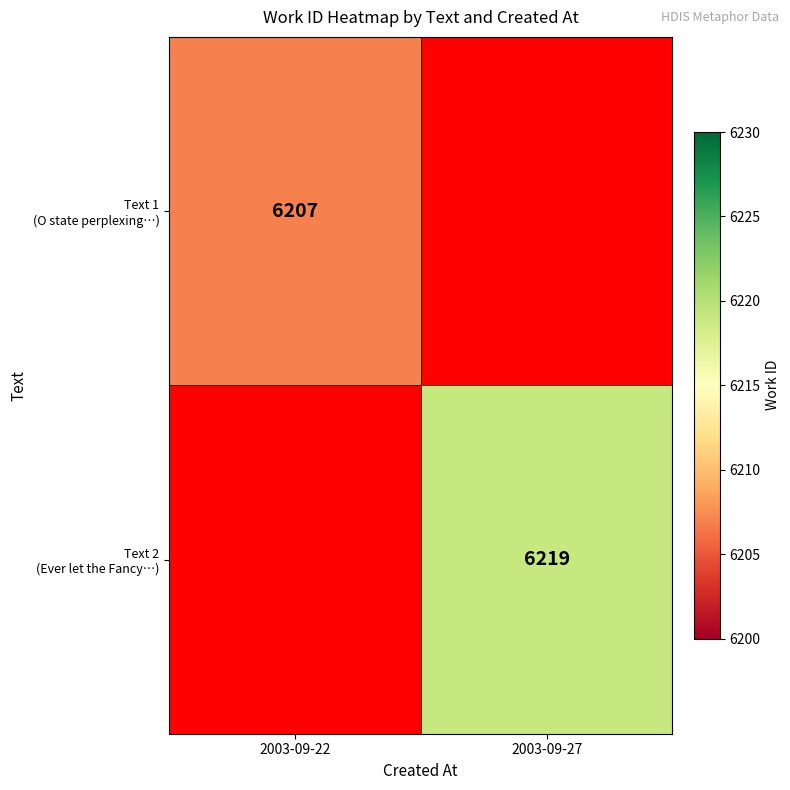

How many categories are shown in the chart?

2